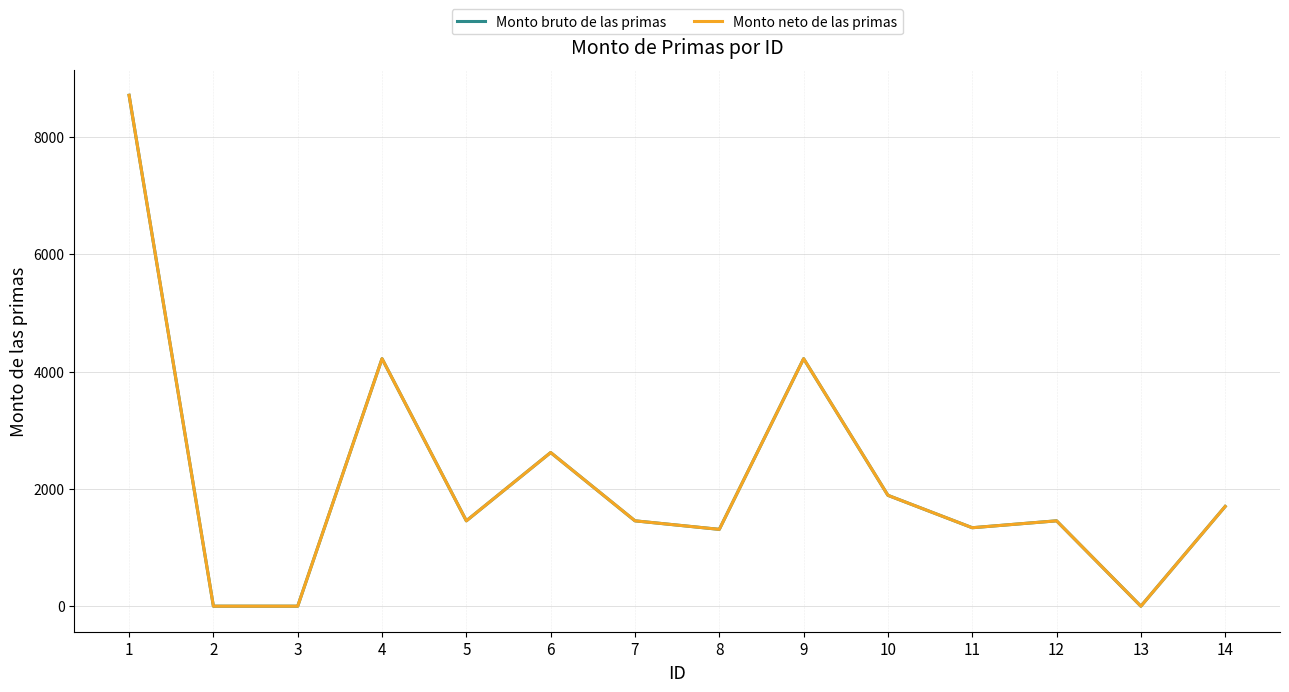

Does the chart have visible grid lines?

Yes